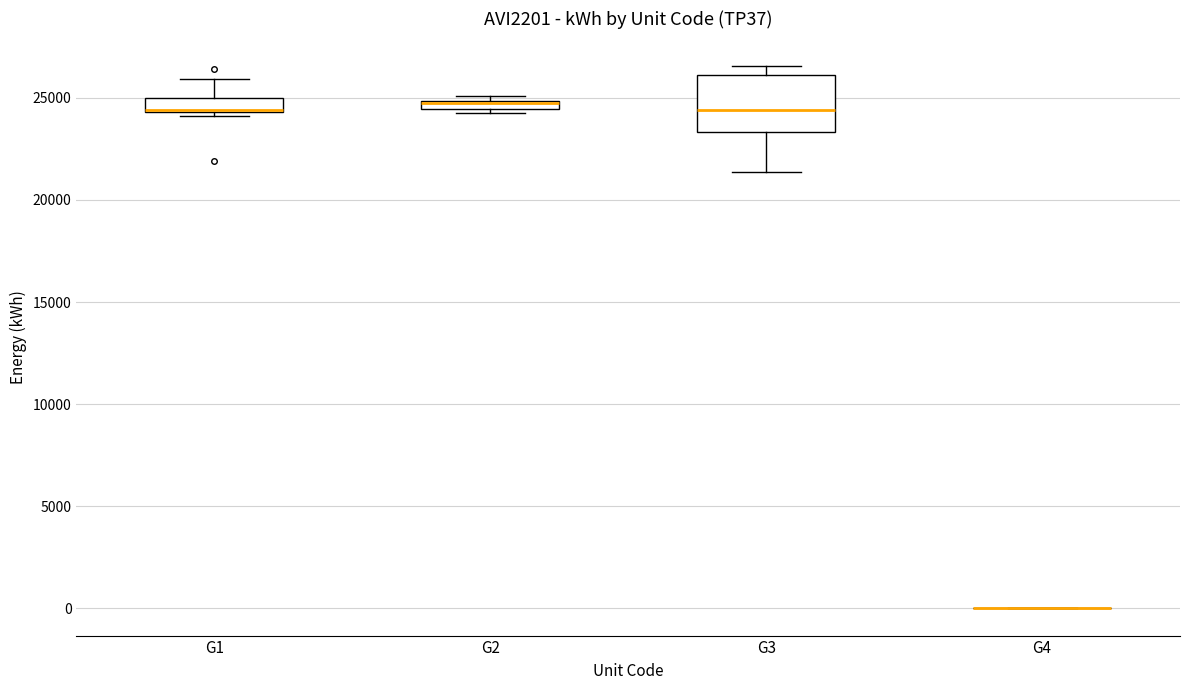

Which box is the tallest, from its lower edge to its upper edge?

G3